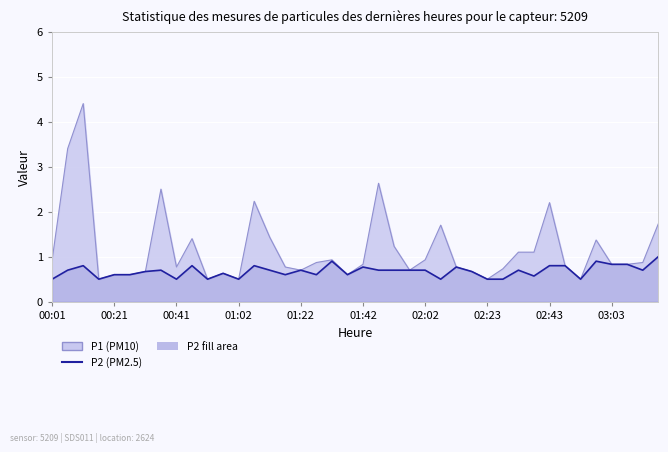

True or false: the data has more than 2 interior local peaks.

True